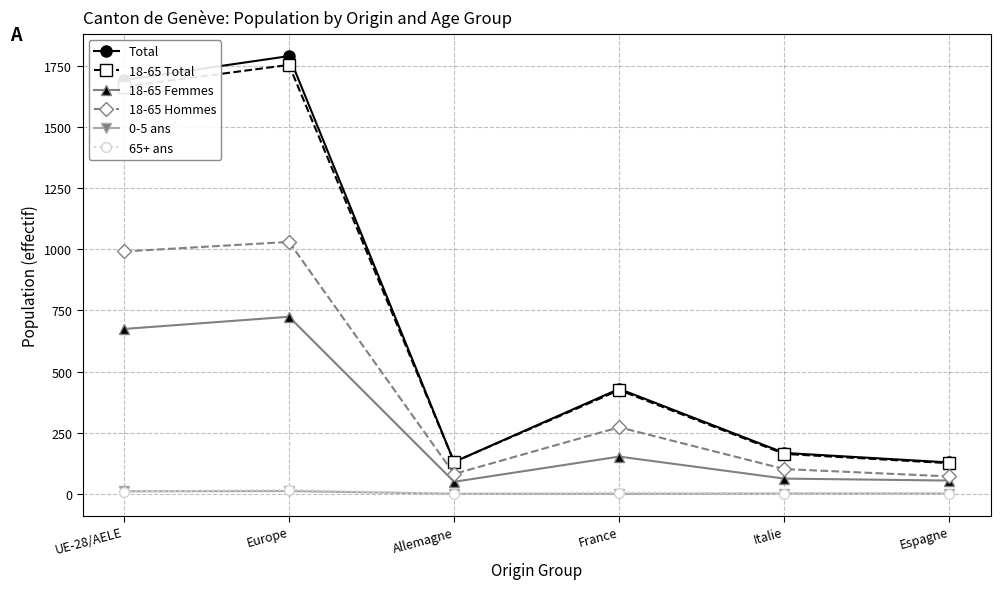

Which label corresponds to the largest value in the chart?

Europe